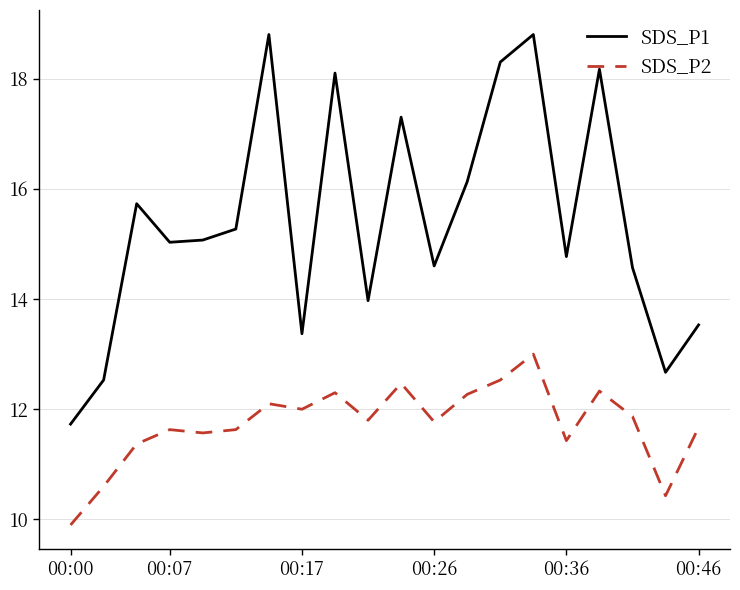

Rank the series by their maximum value, from lowest to highest.

SDS_P2, SDS_P1